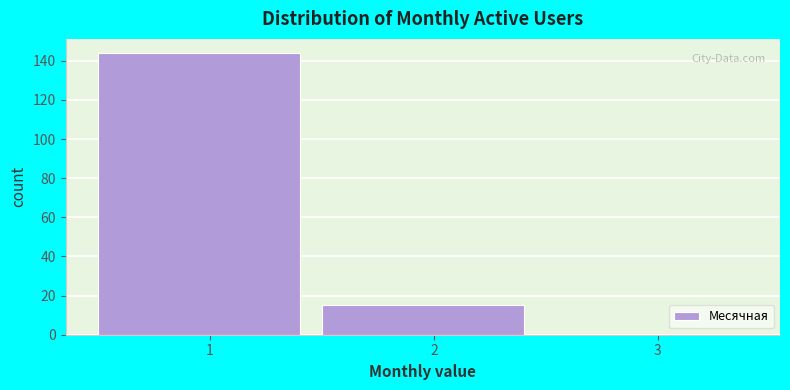

What is the height of the bar covering 1.5 to 2.5 on the x-axis? The values are not printed on the chart, so give them approximately, as read against the axis.

16